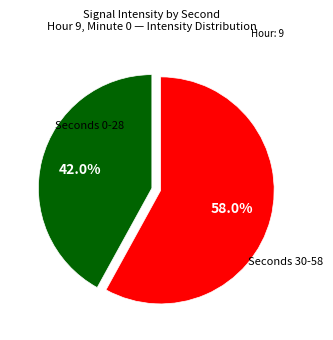

Rank the categories by value from highest to lowest.

Seconds 30-58, Seconds 0-28